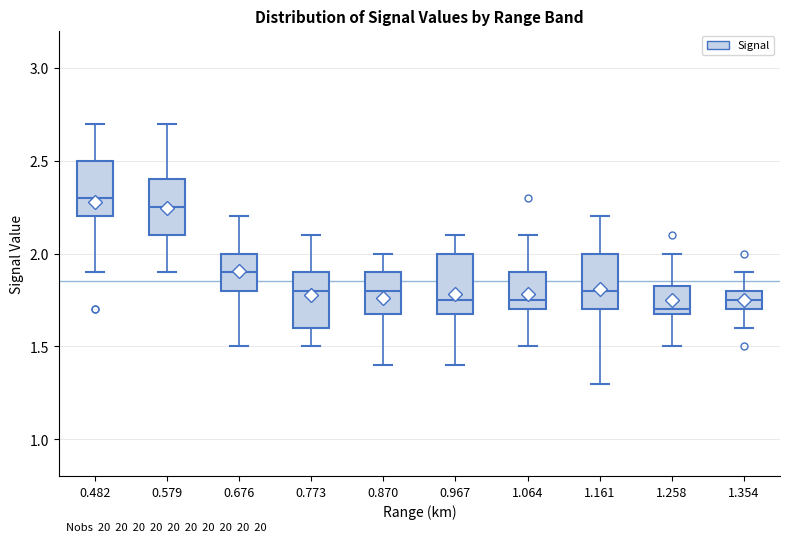

Reading left to right, read every box against the y-axis: the position of its median line, the range the box covers, and the ends of its whiskers. The values are not printed on the chart, so give them approximately, as read against the axis.

0.482: median 2.30, box 2.20 to 2.50, whiskers 1.90 to 2.70
0.579: median 2.25, box 2.10 to 2.40, whiskers 1.90 to 2.70
0.676: median 1.90, box 1.80 to 2.00, whiskers 1.50 to 2.20
0.773: median 1.80, box 1.60 to 1.90, whiskers 1.50 to 2.10
0.870: median 1.80, box 1.70 to 1.90, whiskers 1.40 to 2.00
0.967: median 1.75, box 1.70 to 2.00, whiskers 1.40 to 2.10
1.064: median 1.75, box 1.70 to 1.90, whiskers 1.50 to 2.10
1.161: median 1.80, box 1.70 to 2.00, whiskers 1.30 to 2.20
1.258: median 1.70 (just above the box's lower edge), box 1.70 to 1.85, whiskers 1.50 to 2.00
1.354: median 1.75, box 1.70 to 1.80, whiskers 1.60 to 1.90